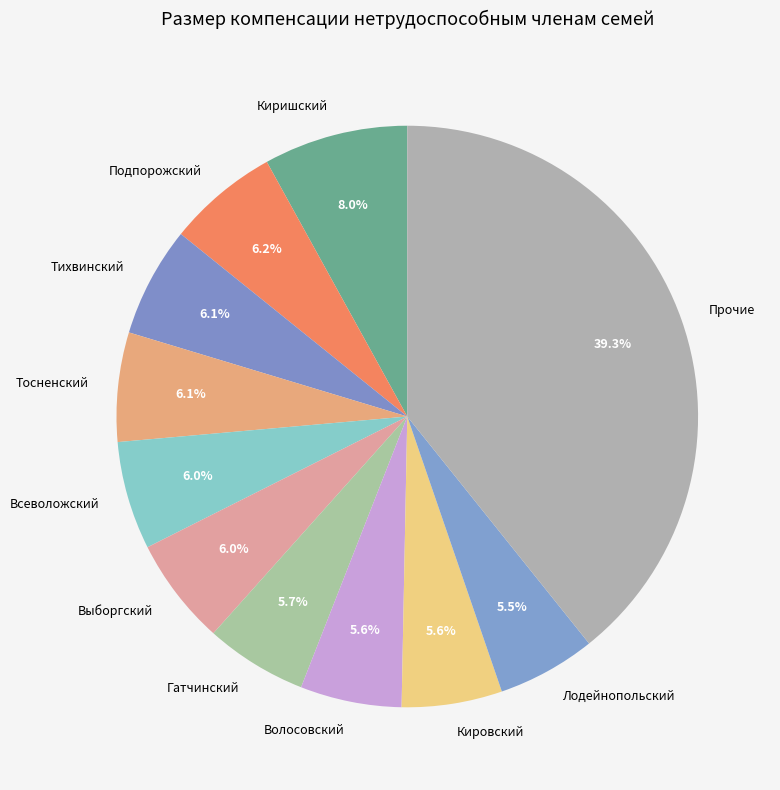

Is it true that Лодейнопольский is 1% of the pie?

False